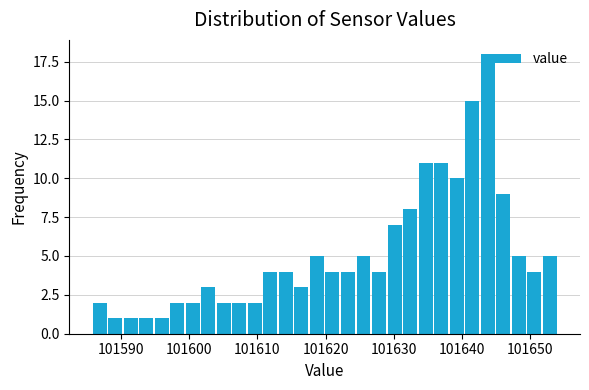

Around what value on the x-axis is the tallest bar? Give the approximate position of its centre, as read against the axis.

101644